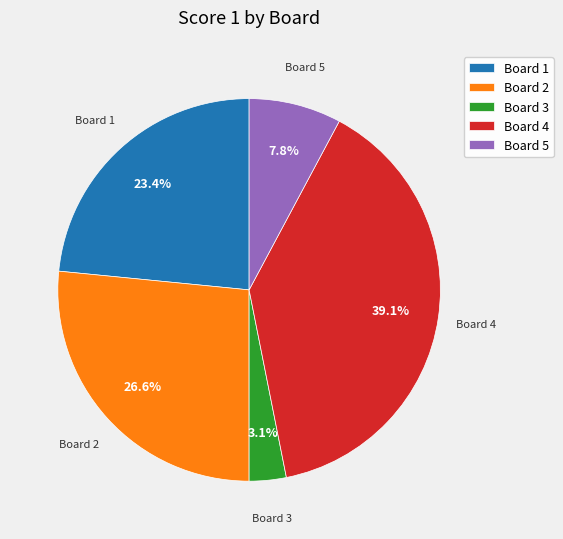

How many slices are in this pie chart?

5